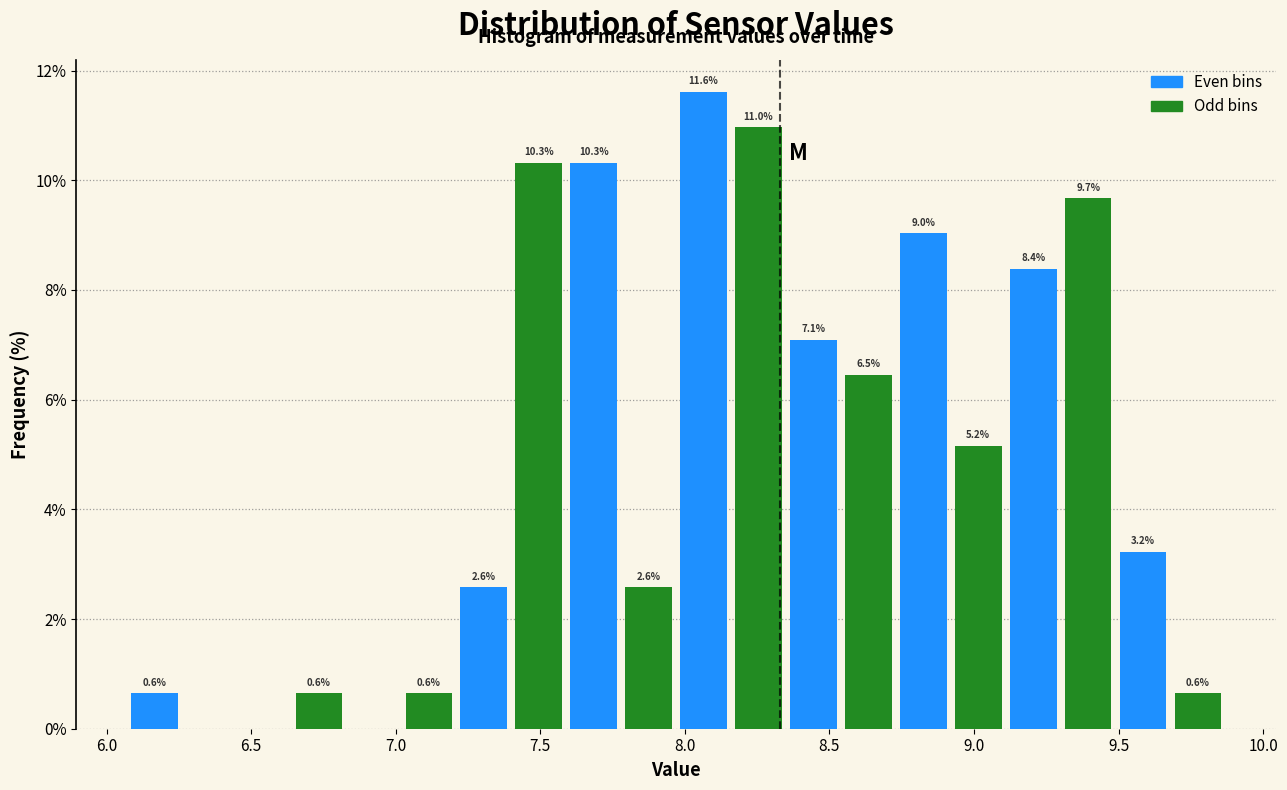

Around what value on the x-axis is the tallest bar? Give the approximate position of its centre, as read against the axis.

8.05